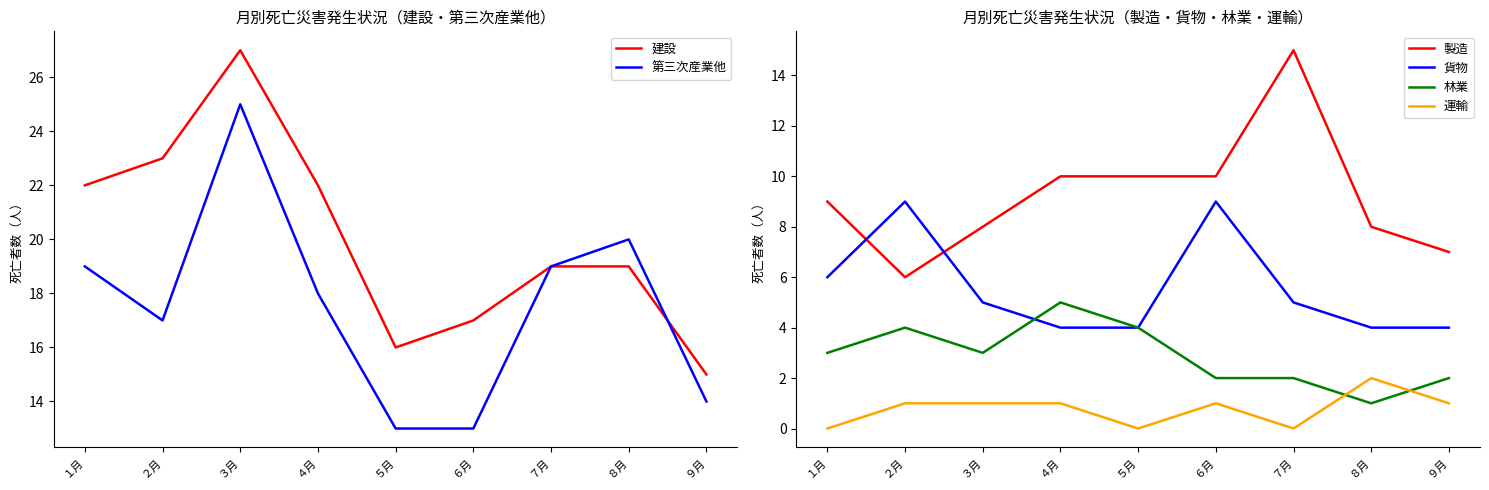

What position from the right is ３月?

7